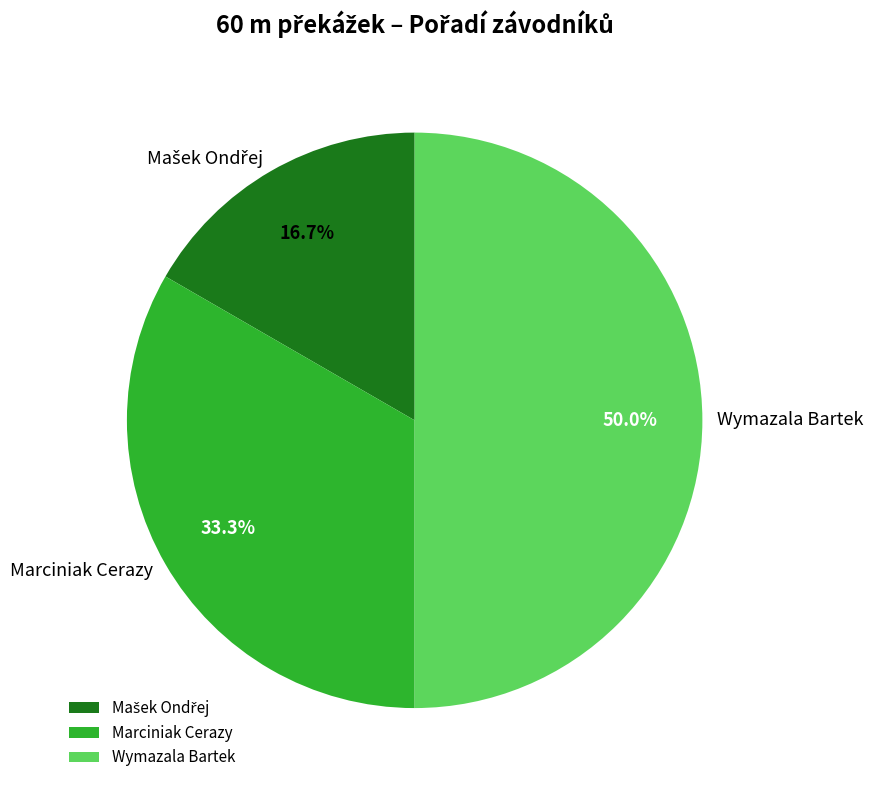

What is the ratio of the value at Marciniak Cerazy to the value at Wymazala Bartek?

0.7